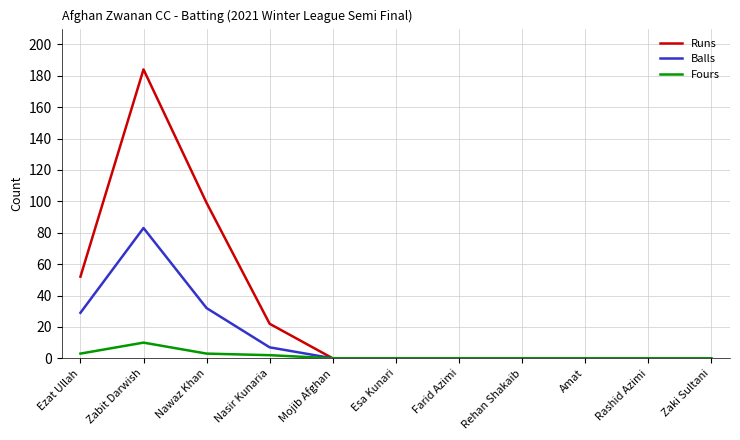

At how many categories does at least one series exceed 70?

2